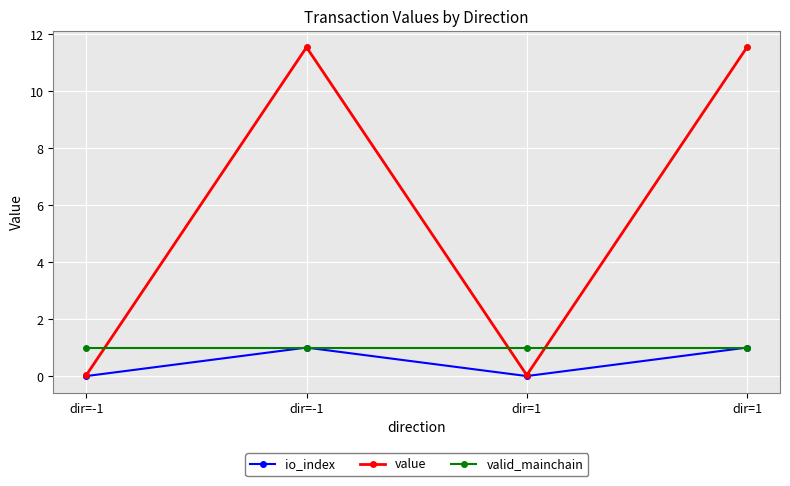

Between which two adjacent categories do value and valid_mainchain first intersect?

dir=-1 and dir=-1